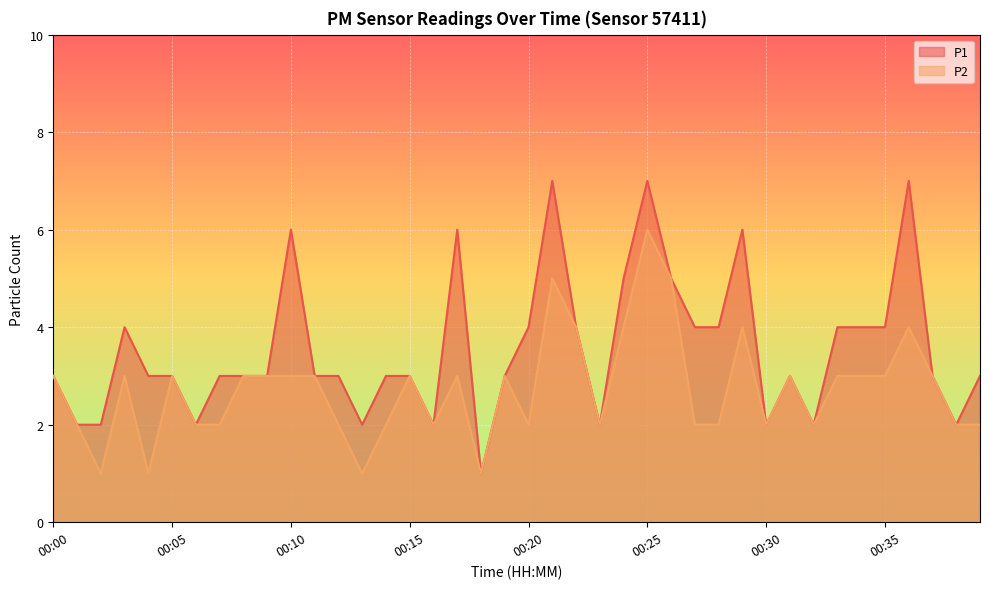

How many distinct data groups are displayed?

2